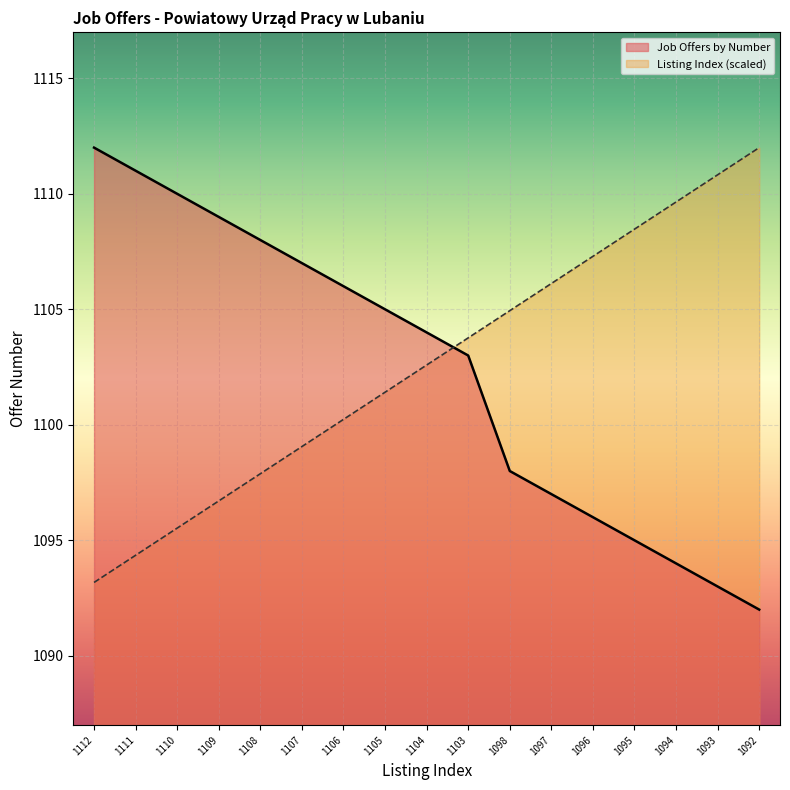

Is the value of Listing Index at 1103 greater than the value of Job Offers by Number at 1094?

Yes